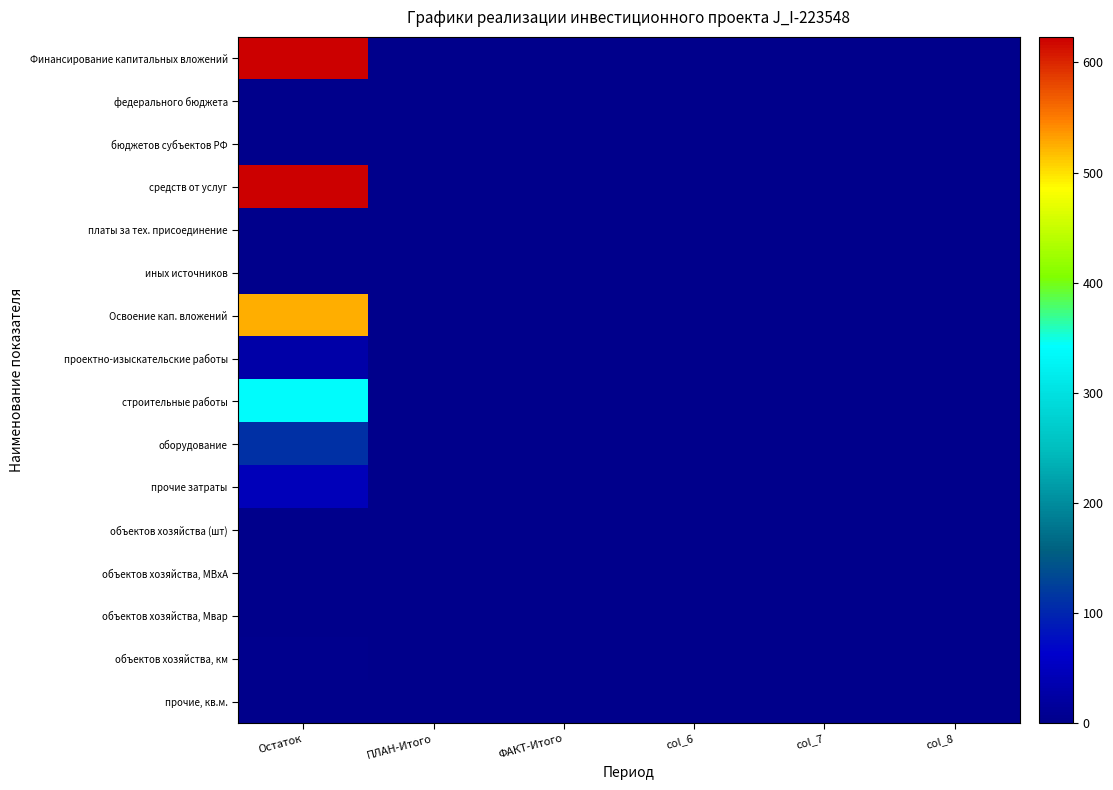

At how many categories does at least one series exceed 156?

1